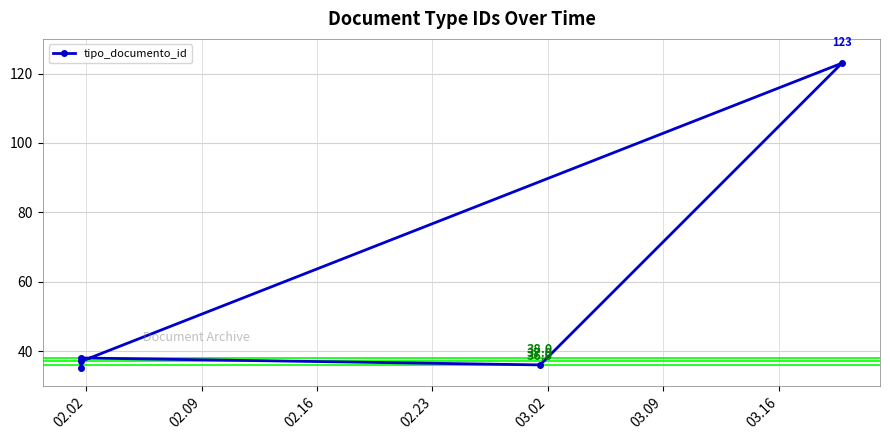

What is the minimum value shown in the chart?

35